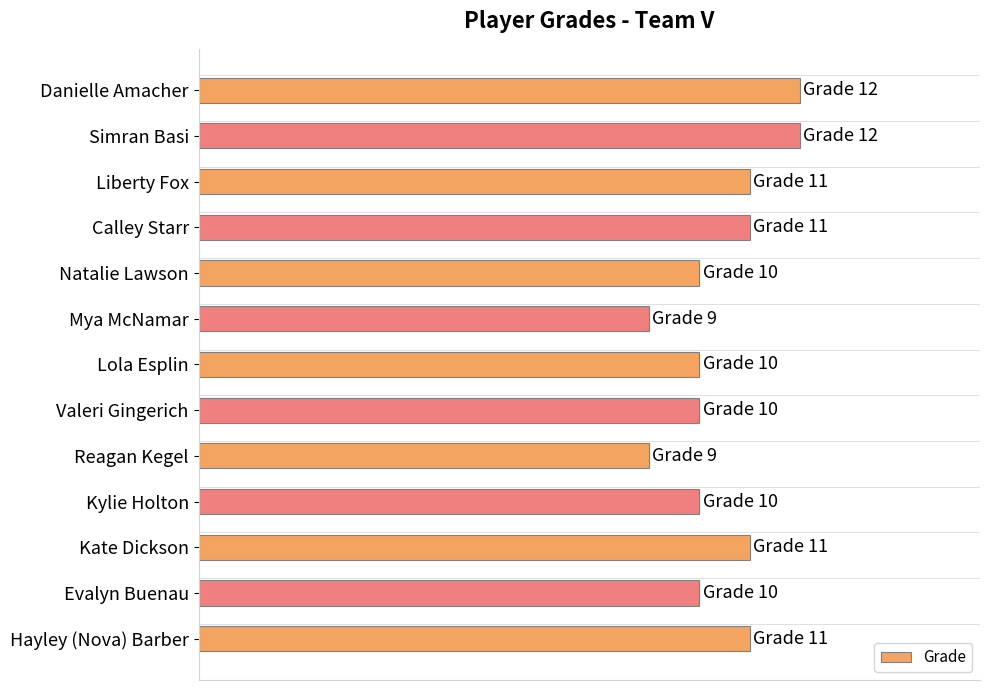

Does the chart contain any negative values?

No